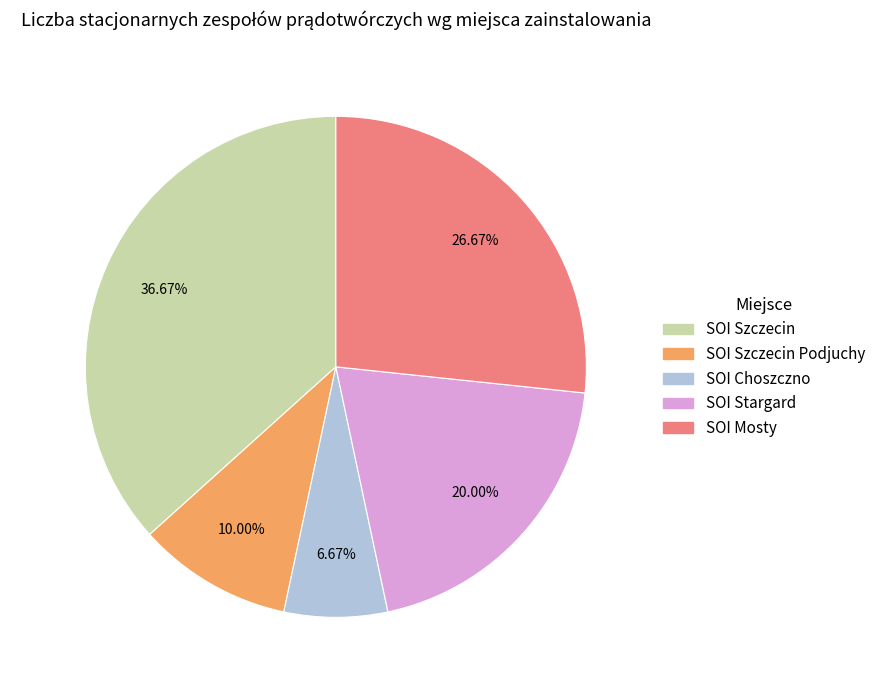

Does any single category account for the majority?

No